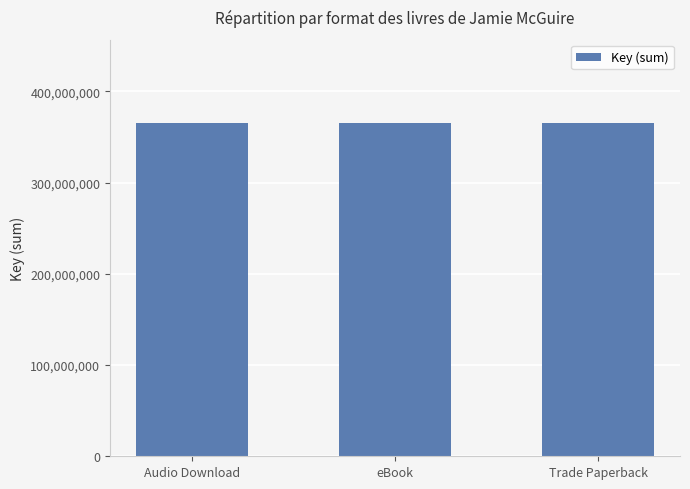

Which category has the highest value across all series?

Audio Download